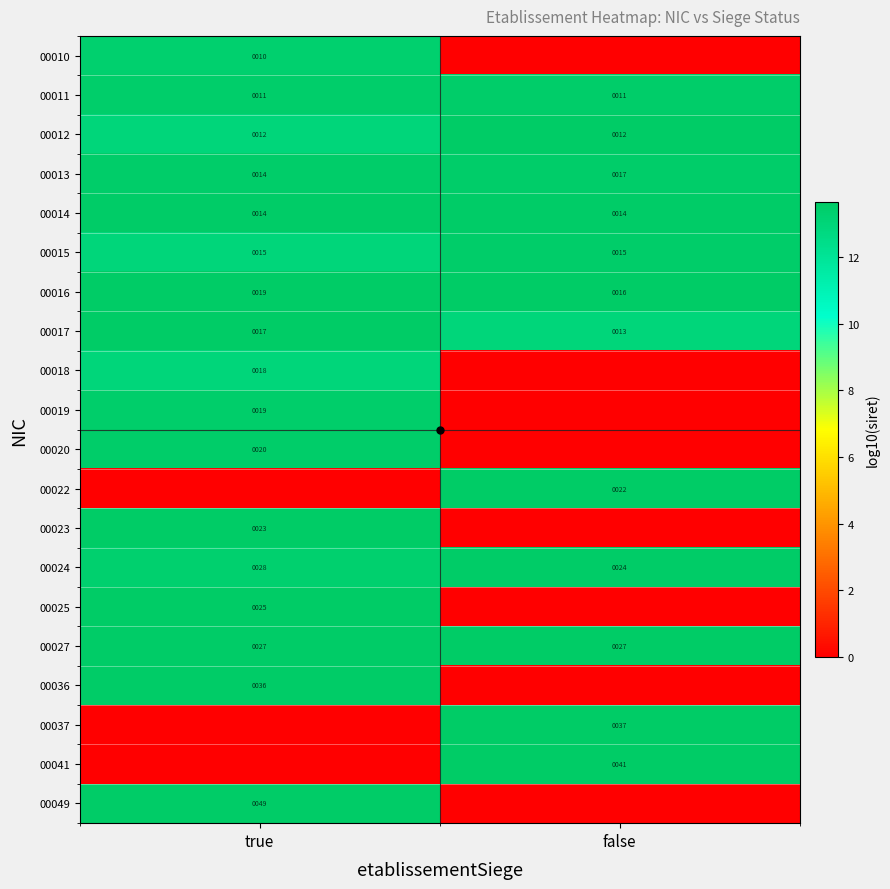

At which category is the sum across all series the highest?

true